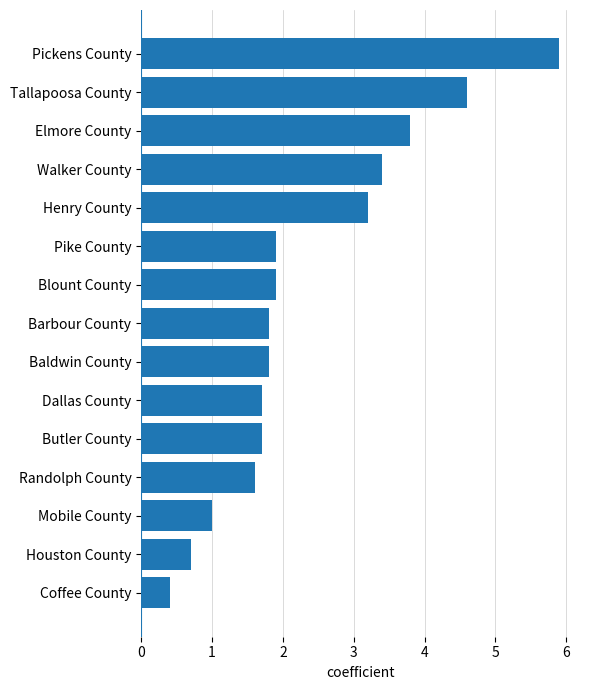

Where is the data nearest to the value 3?

Henry County